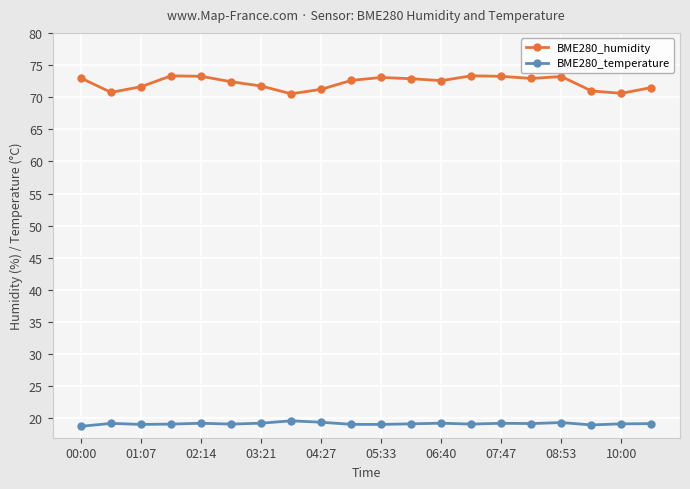

Does the chart have visible grid lines?

Yes